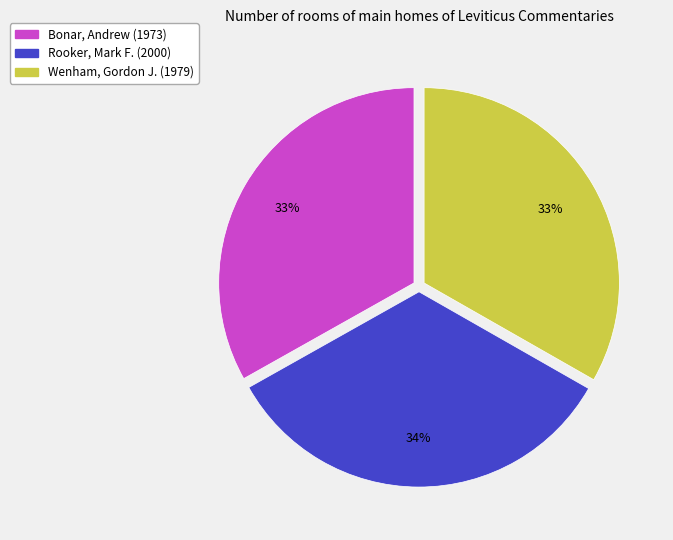

Is there a majority slice in this chart?

No